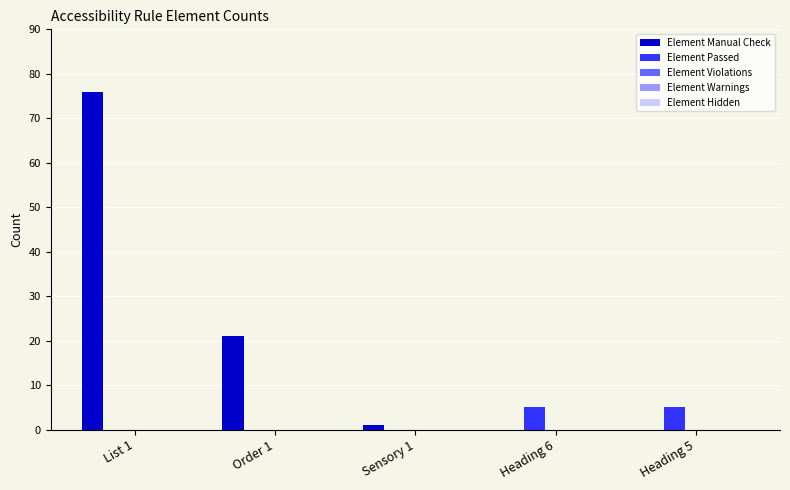

Which series has the widest spread of values?

Element Manual Check